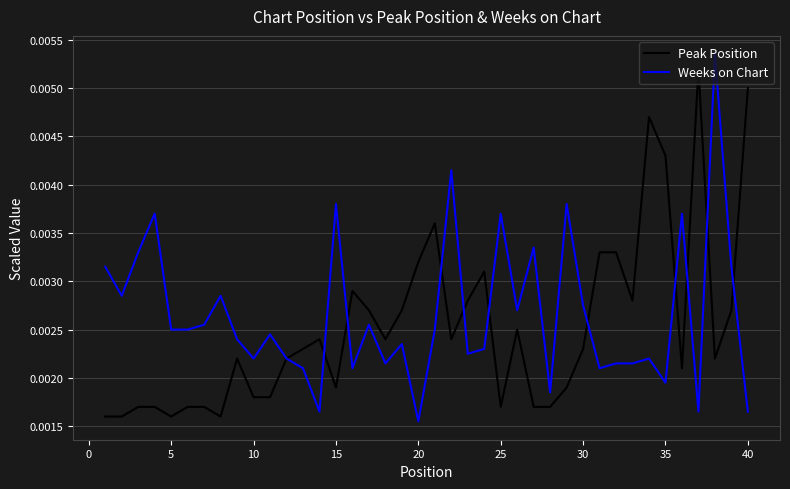

Which series has the largest range (max minus min)?

Weeks on Chart